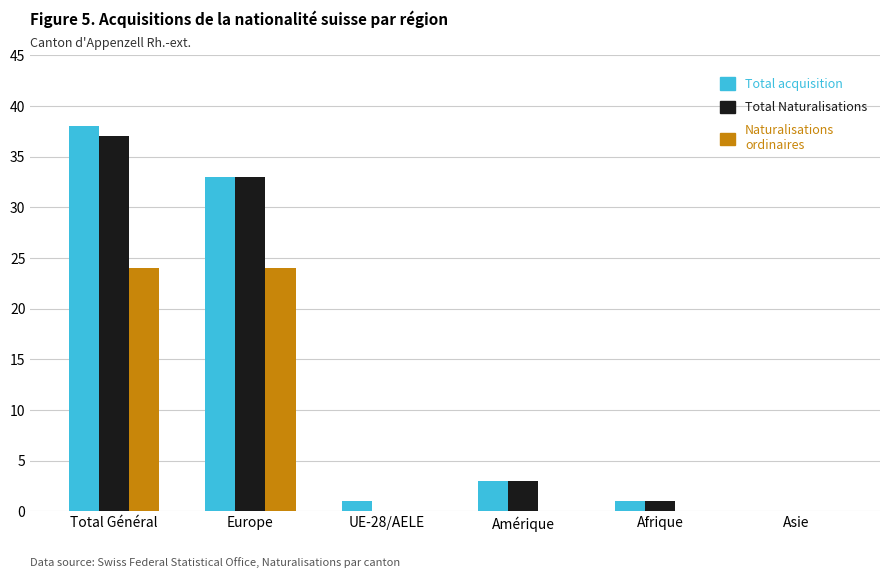

The value of Naturalisations ordinaires at Asie is 0. True or false?

True